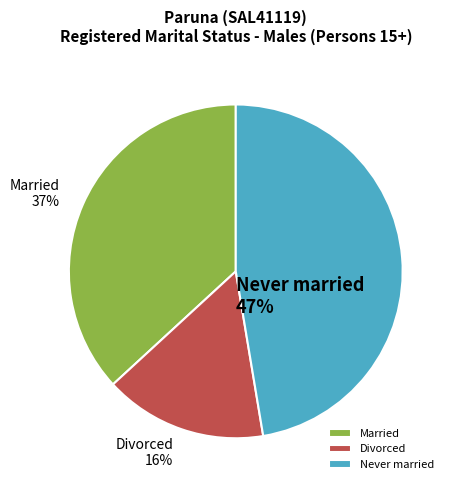

What percentage is the Married slice, to the nearest percent?

37%